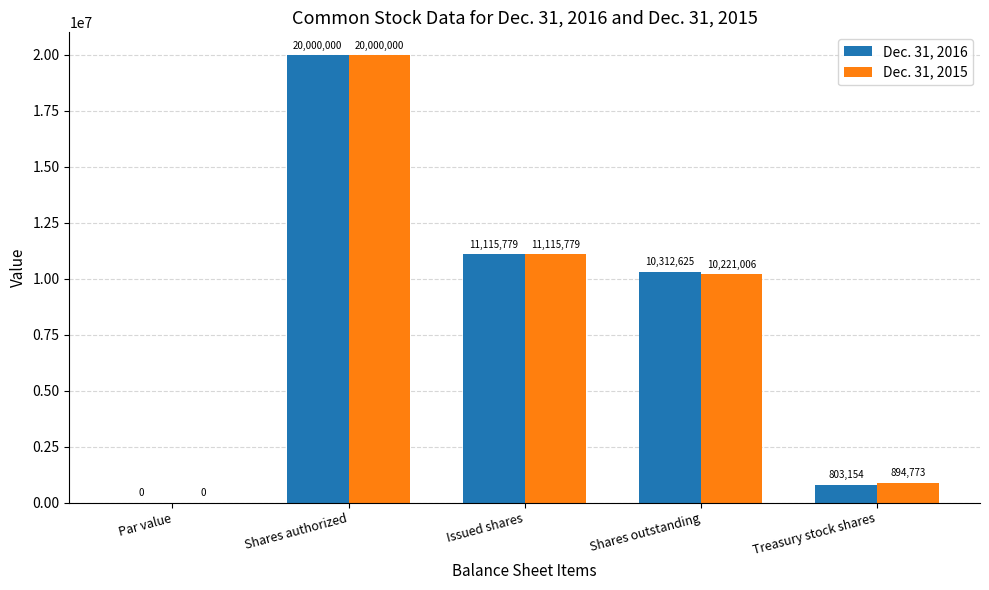

What is the sum of all Dec. 31, 2016 values?

42231558.0